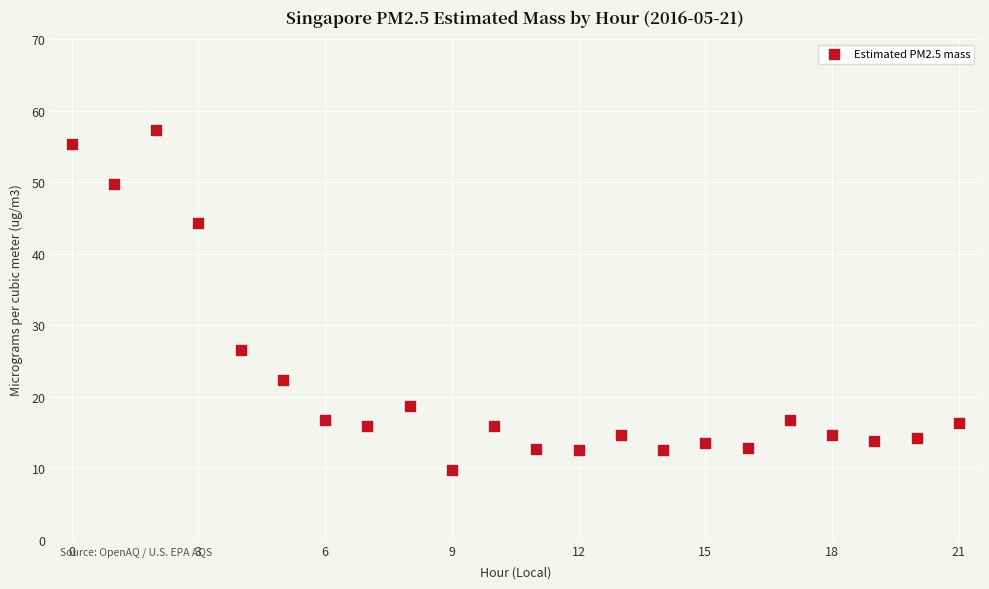

What is the range of Y values (max minus min)?

47.6